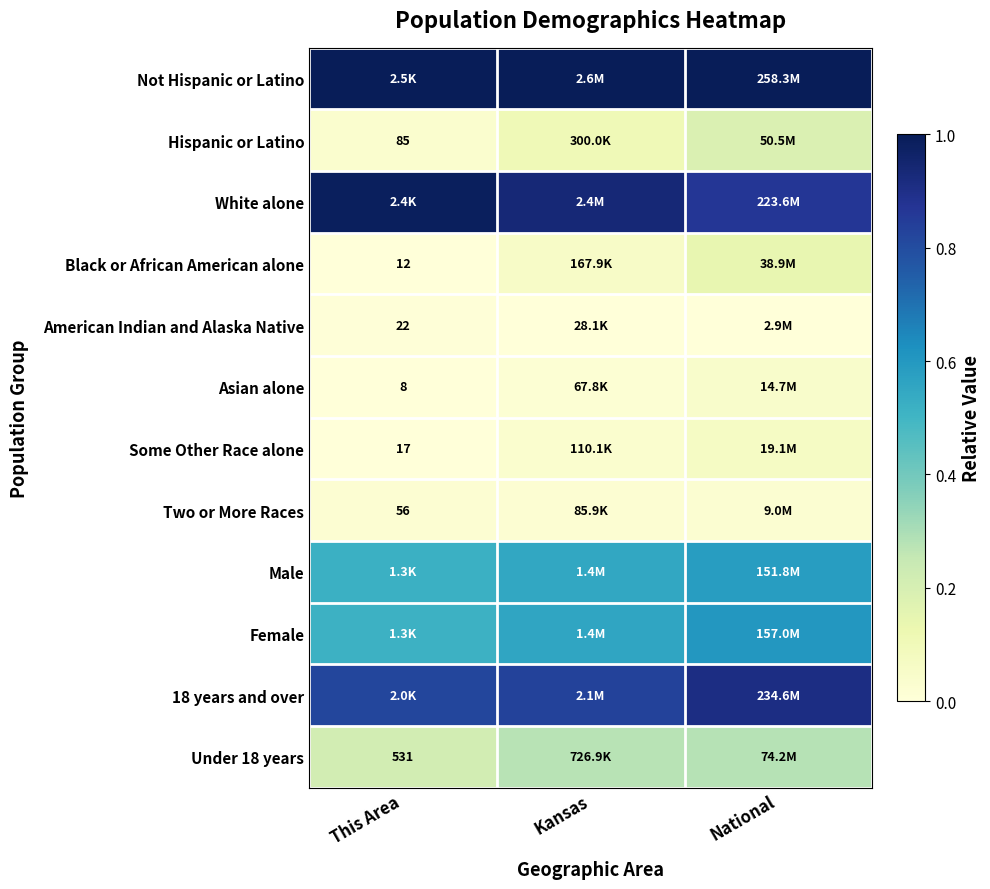

At how many categories does at least one series exceed 0?

3